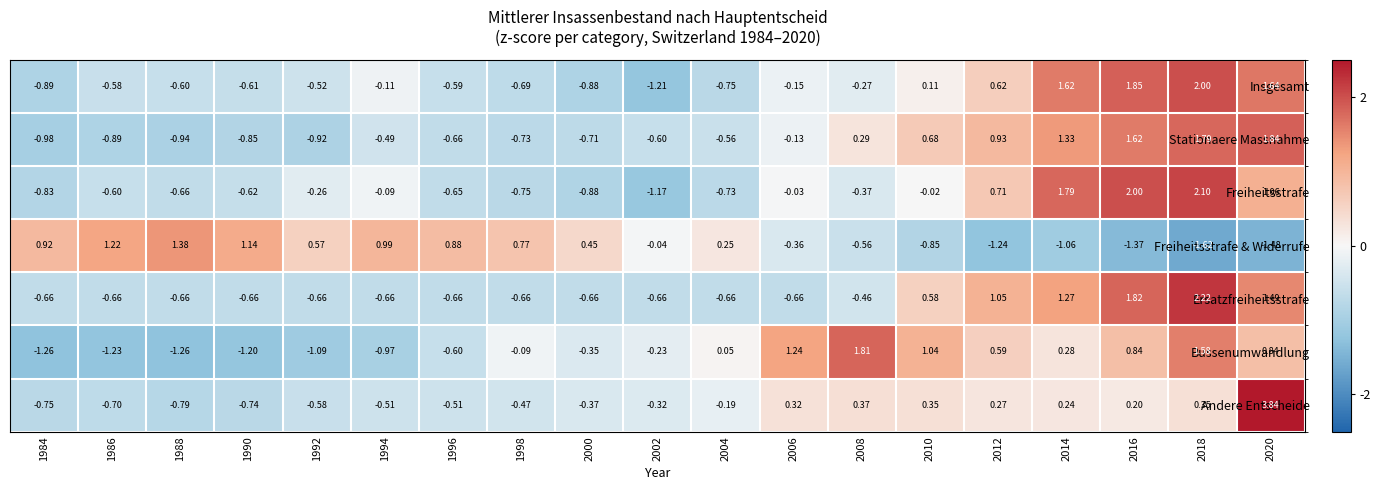

Rank the series by their maximum value, from lowest to highest.

Freiheitsstrafe & Widerrufe, Bussenumwandlung, Stationaere Massnahme, Insgesamt, Freiheitsstrafe, Ersatzfreiheitsstrafe, Andere Entscheide